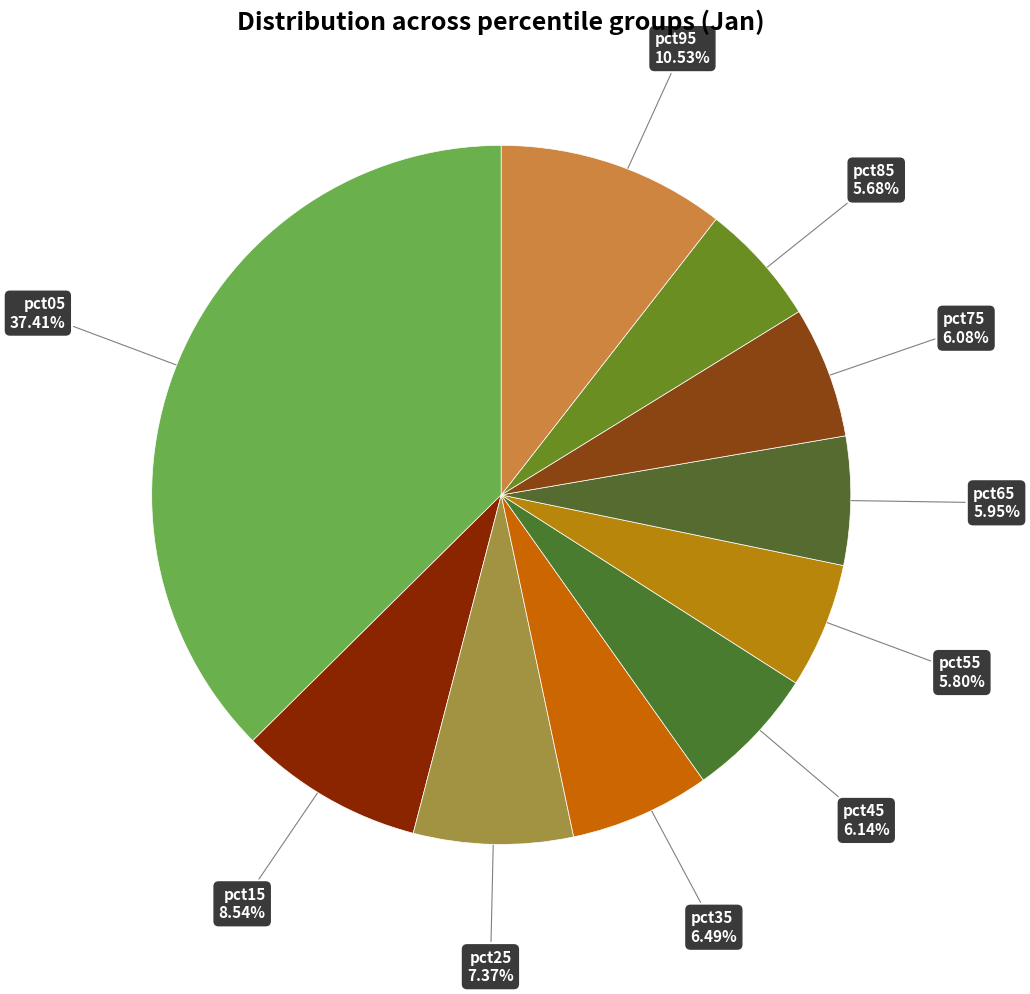

Which slice is the smallest?

pct85